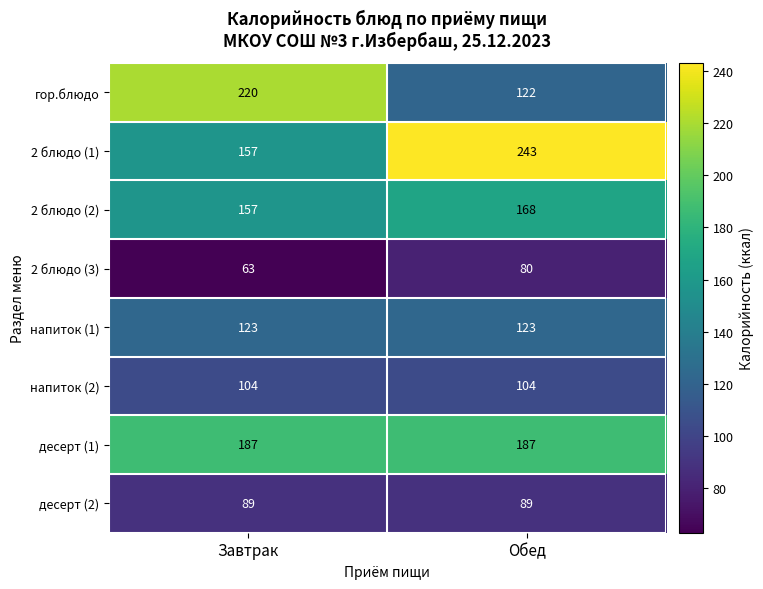

Where is 2 блюдо (3) nearest to the value 71?

Завтрак